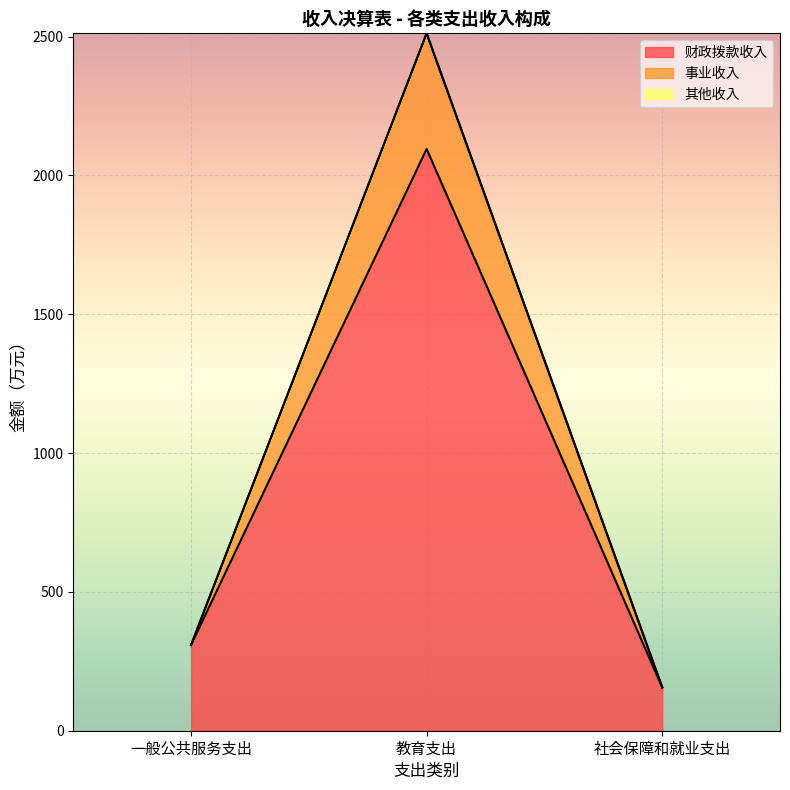

What is the label of the 2nd point from the left?

教育支出